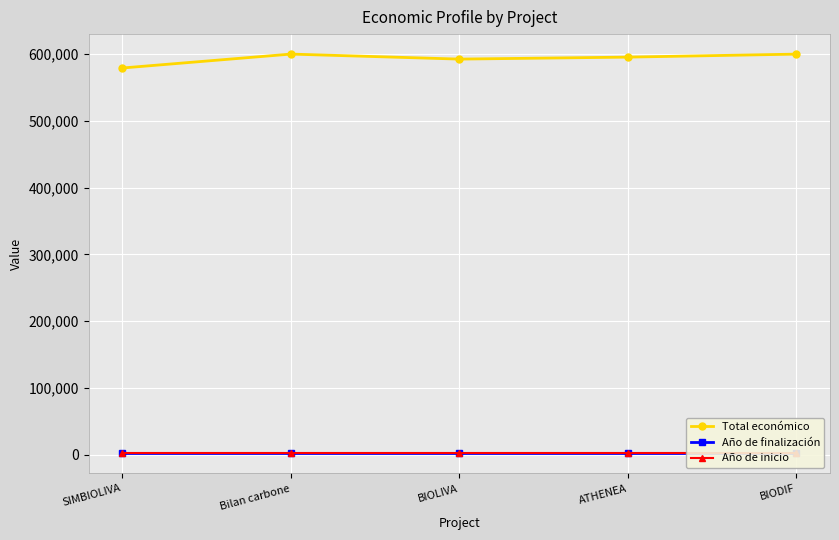

Reading left to right, what are all the values shown in this chart?

Total económico: 579152	599992	592475	595436	599927
Año de finalización: 2027	2026	2027	2027	2027
Año de inicio: 2024	2024	2024	2024	2024